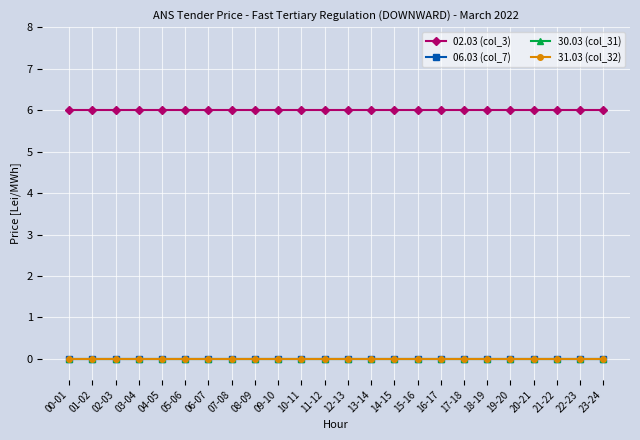

Is this an area chart (filled region under the line)?

No